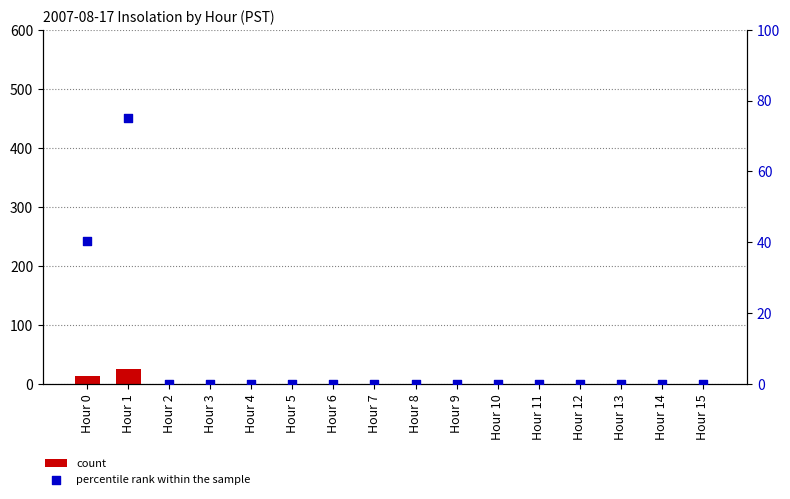

What are all the series names shown in the legend?

count, percentile rank within the sample